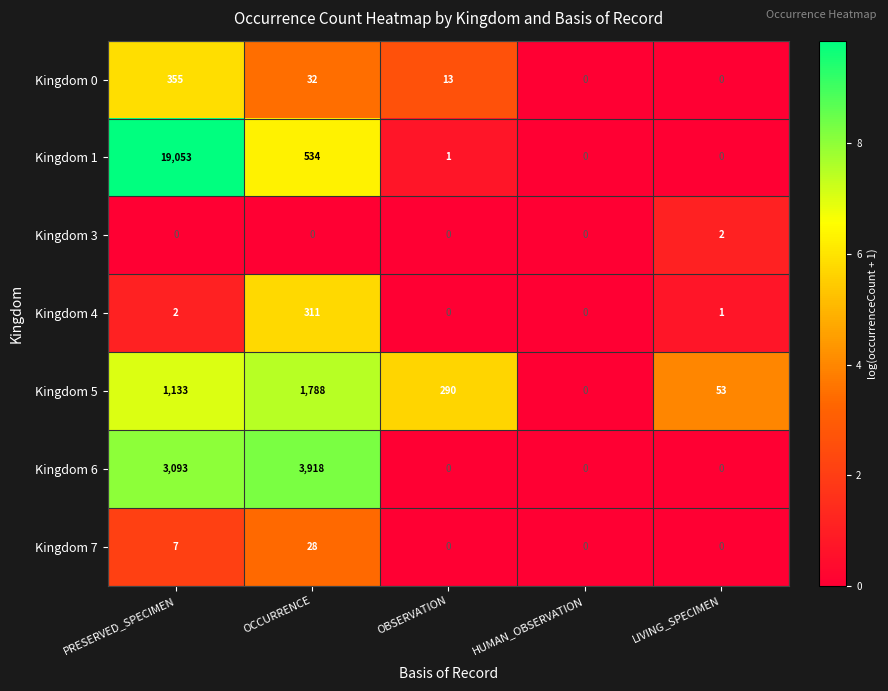

What is the approximate value of Kingdom 7 at OCCURRENCE, to the nearest 10?

30